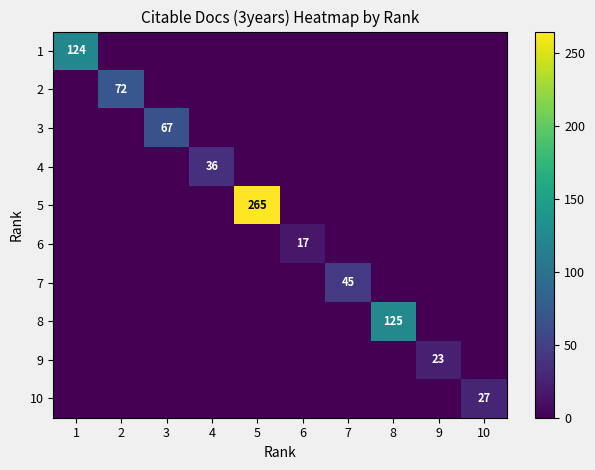

The 2 series shows 72 at 2. True or false?

True